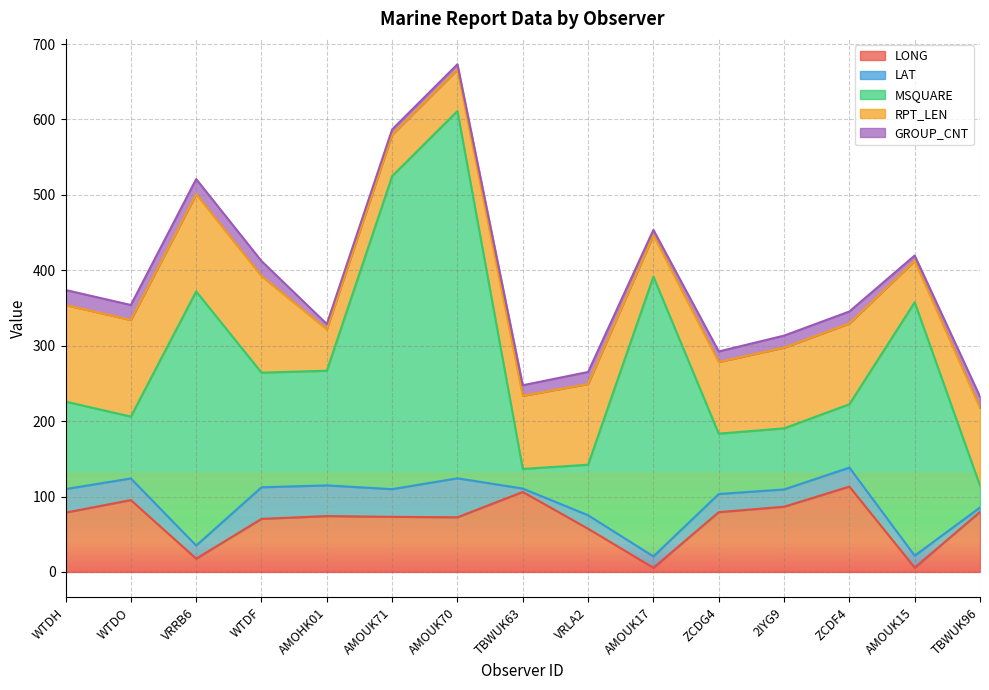

What is the maximum value for LAT?

51.7